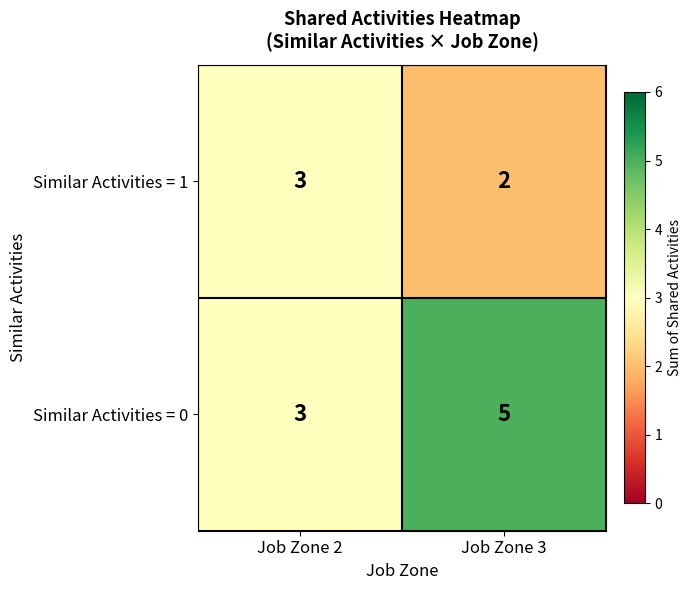

Reading right to left, transcribe all the data shown in this chart.

Similar Activities = 1: 2	3
Similar Activities = 0: 5	3